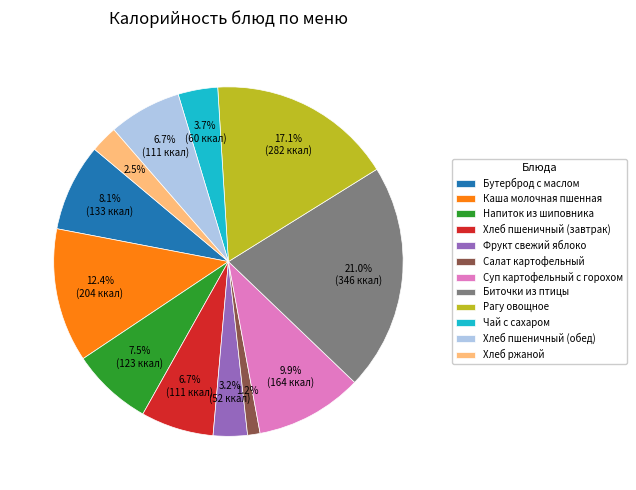

True or false: Хлеб пшеничный (завтрак) accounts for 1% of the total.

False